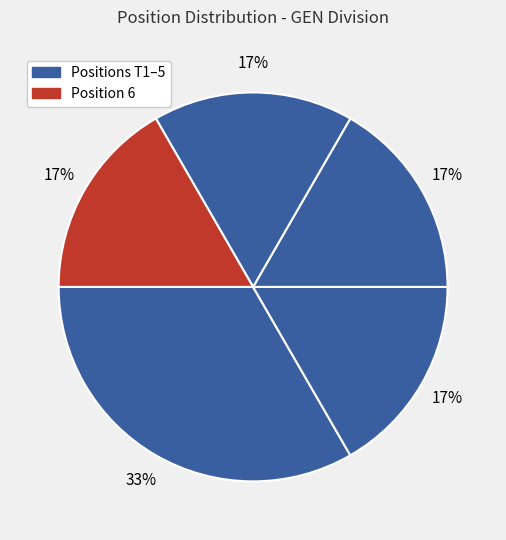

Count the number of slices in the pie.

5